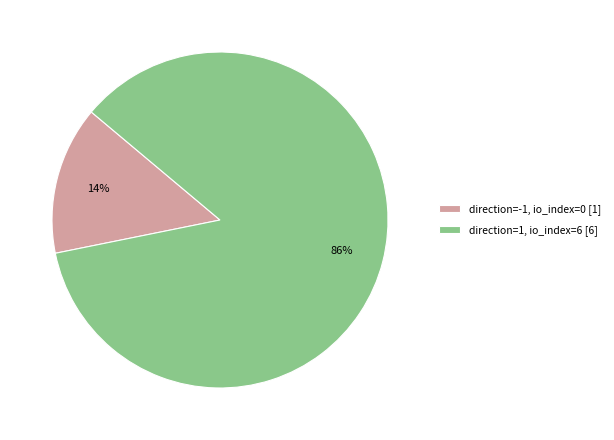

Is there any slice that represents more than half of the pie?

Yes